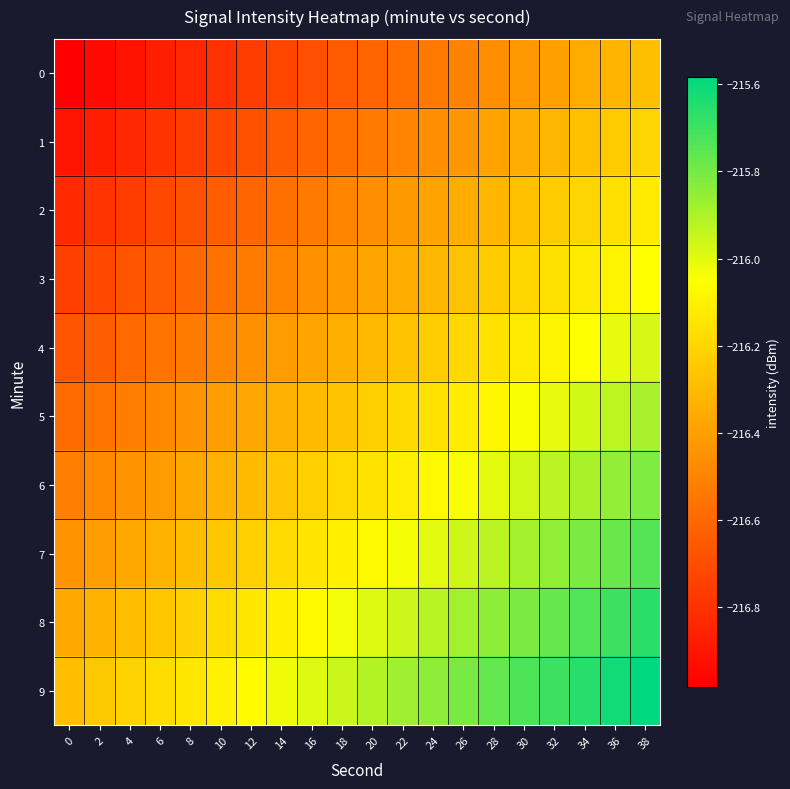

What is the minimum value shown in the chart?

-217.0